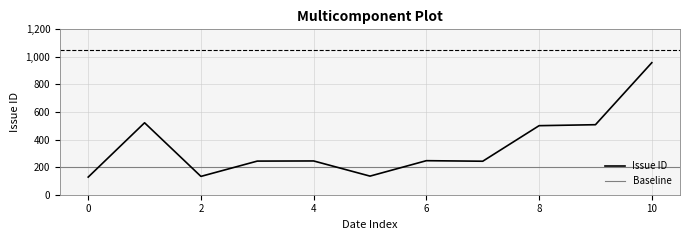

The value of Issue ID at 4 is 54. True or false?

False